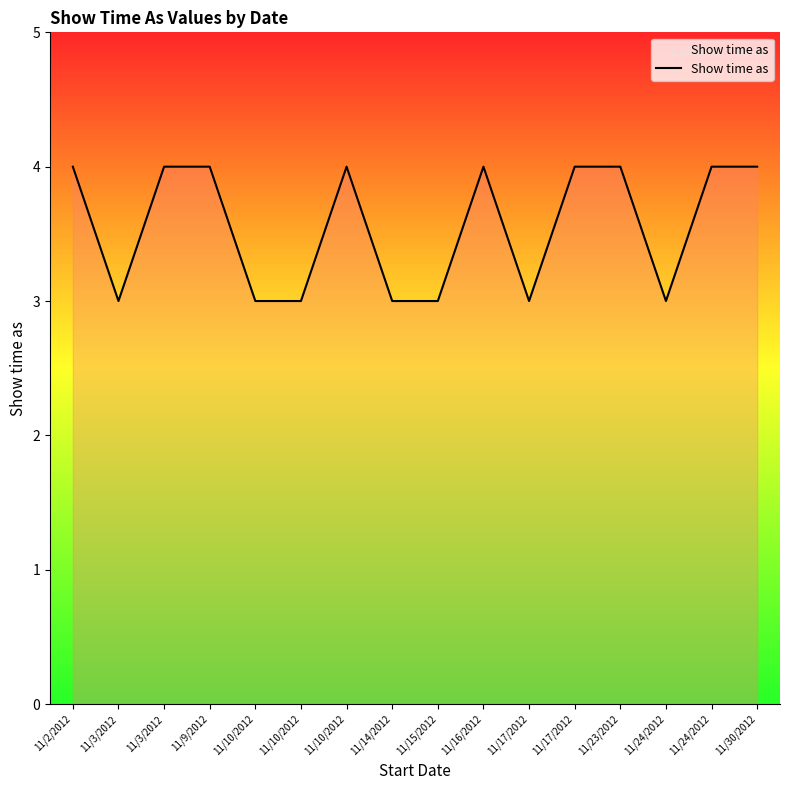

What is the minimum value shown in the chart?

3